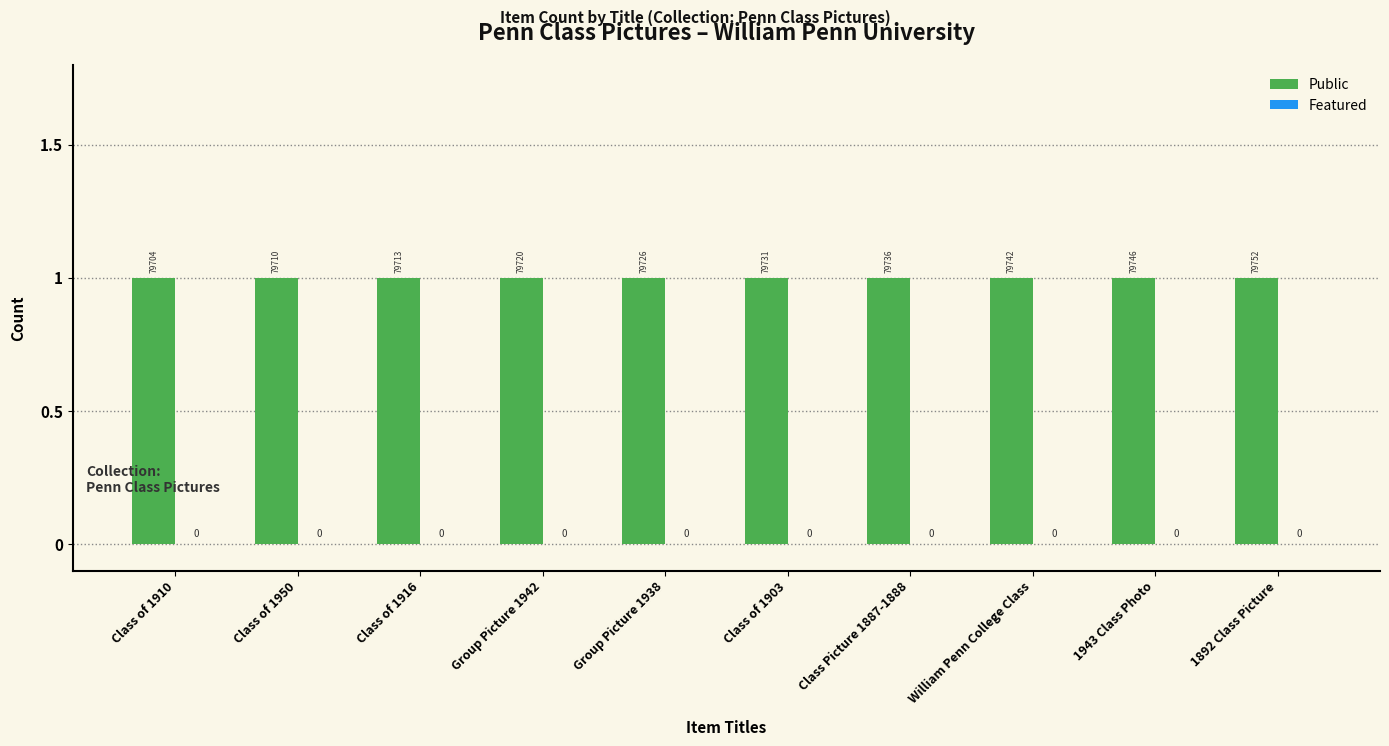

The Featured series shows 0 at 1943 Class Photo. True or false?

True